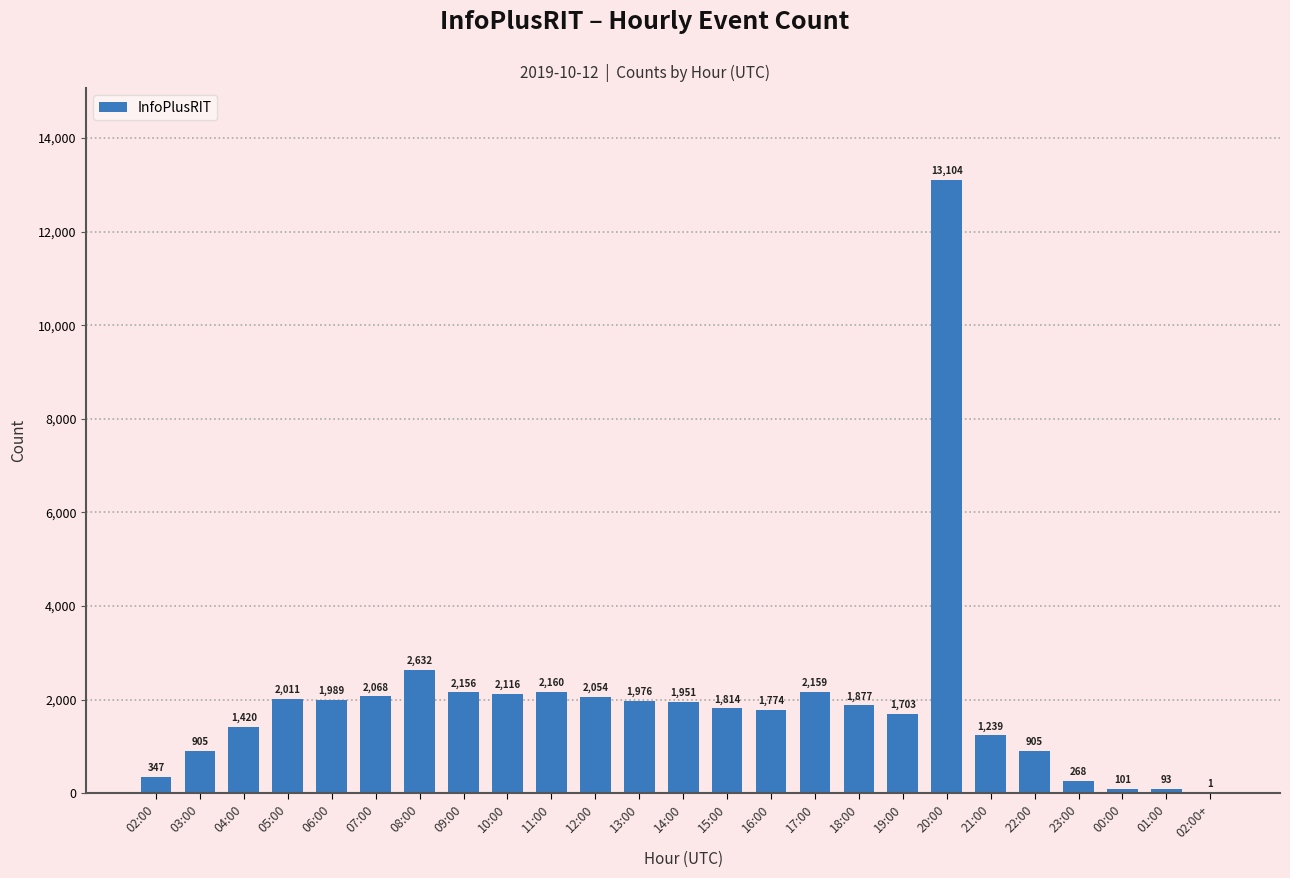

How many categories are shown in the chart?

25